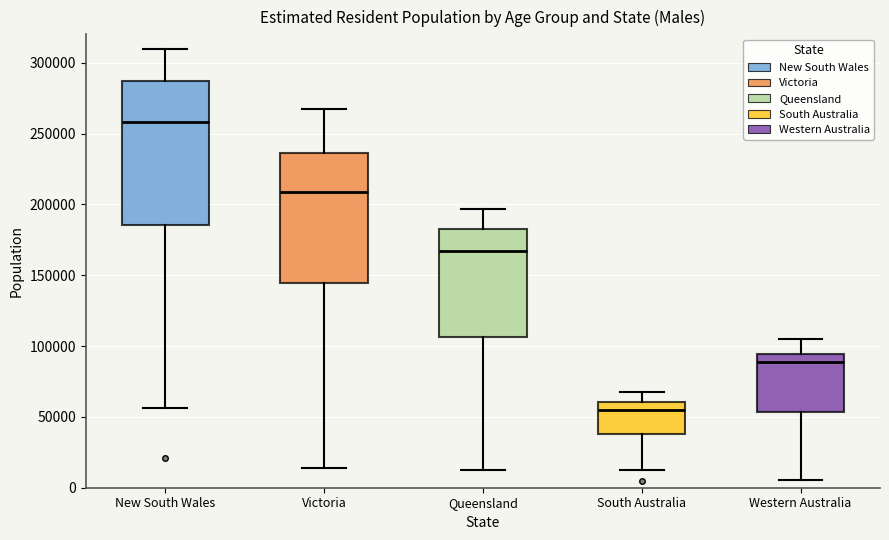

Reading left to right, read every box against the y-axis: the position of its median line, the range the box covers, and the ends of its whiskers. The values are not printed on the chart, so give them approximately, as read against the axis.

New South Wales: median 260000, box 185000 to 285000, whiskers 55000 to 310000
Victoria: median 210000, box 145000 to 235000, whiskers 15000 to 265000
Queensland: median 165000, box 105000 to 185000, whiskers 10000 to 195000
South Australia: median 55000, box 40000 to 60000, whiskers 10000 to 65000
Western Australia: median 90000, box 55000 to 95000, whiskers 5000 to 105000